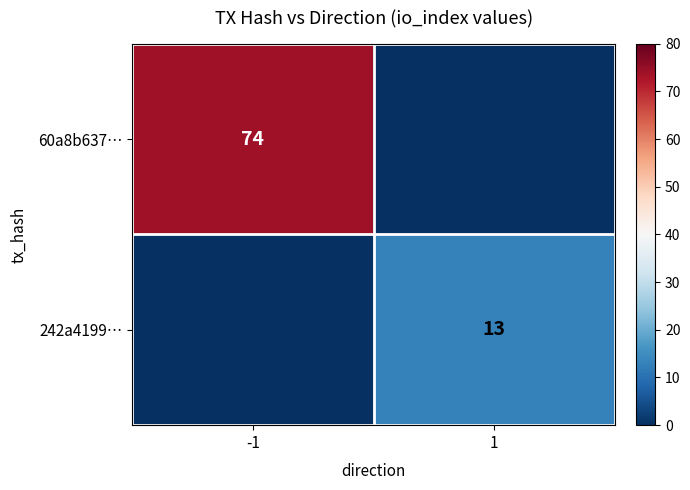

Is it true that 242a4199… equals 3 at 1?

False